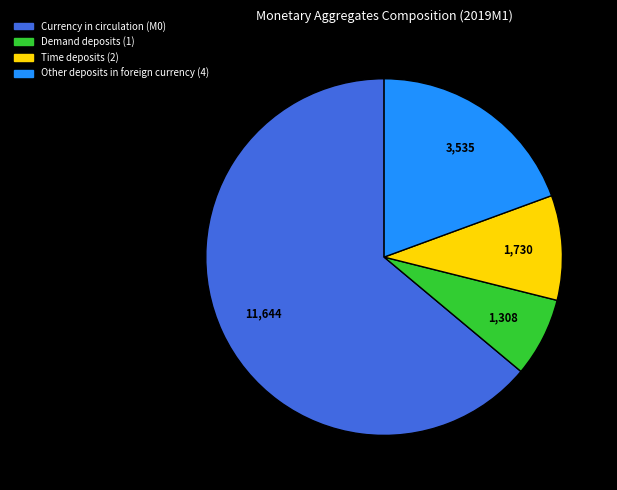

What is the smallest slice in the pie chart?

Demand deposits (1)